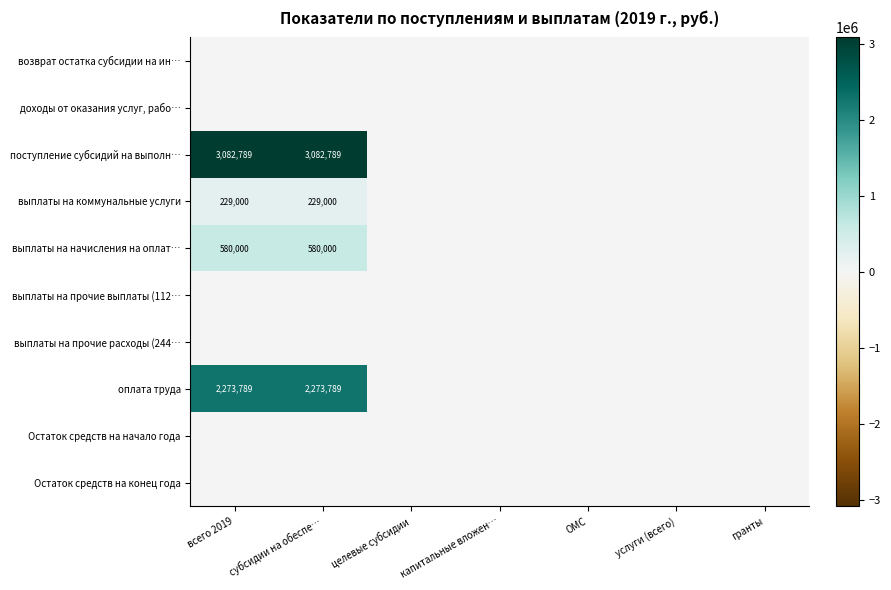

At which category is the sum across all series the highest?

всего 2019